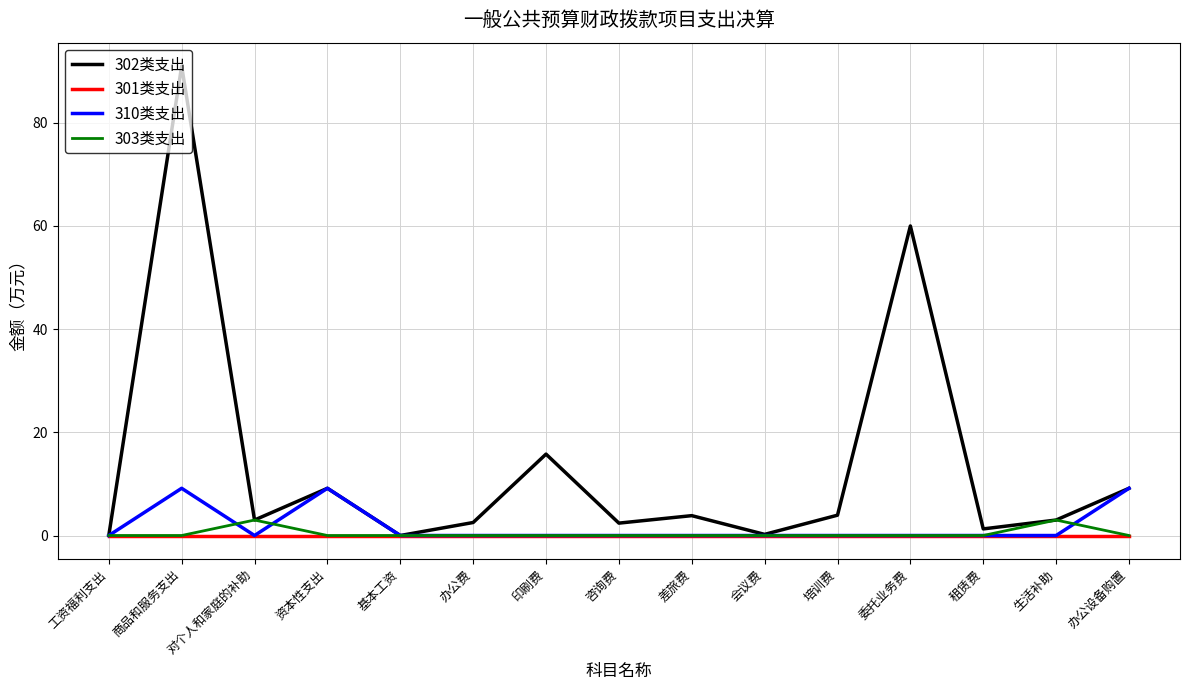

True or false: 310类支出 has a value of 3.2 at 委托业务费.

False